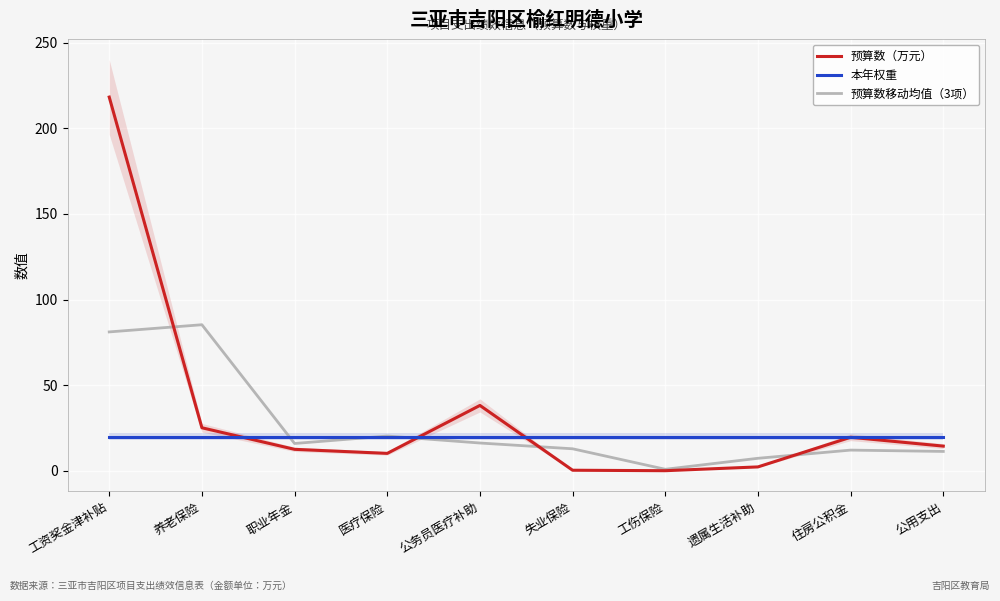

What is the total value across all series at 公用支出?

45.8